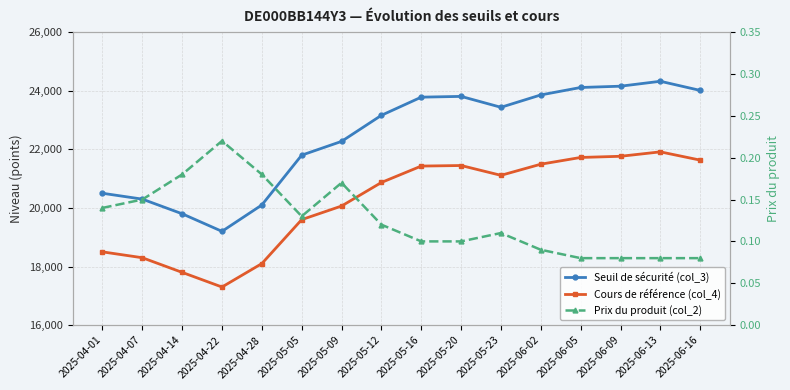

At which label does Prix du produit (col_2) reach its peak?

2025-04-22